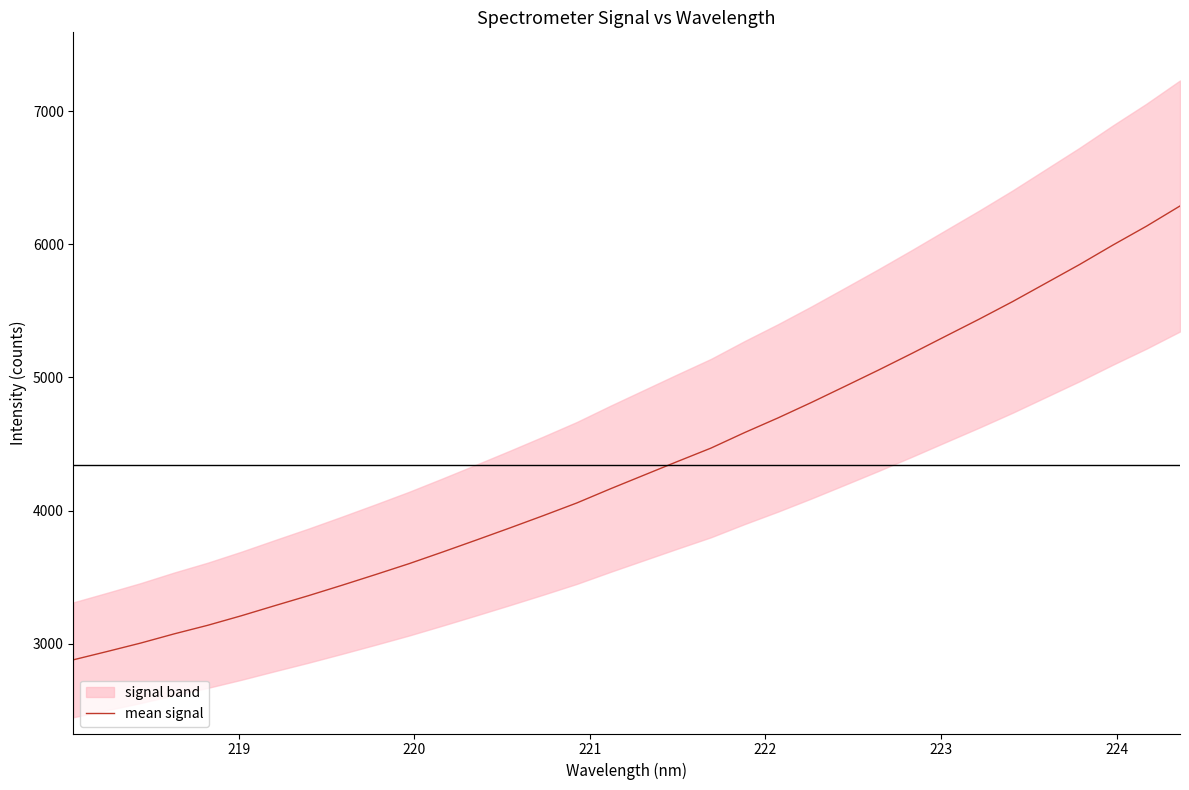

Reading left to right, extract all data points from this chart.

2878.3	2940.3	3003.7	3073.1	3137.5	3209.1	3285.1	3360.1	3438.4	3518.7	3600.7	3688.3	3777.8	3868.8	3961.6	4056.9	4163.0	4265.6	4368.3	4469.0	4585.3	4695.9	4812.4	4933.6	5055.7	5181.2	5309.9	5437.8	5570.0	5709.2	5848.6	5995.5	6137.0	6288.7